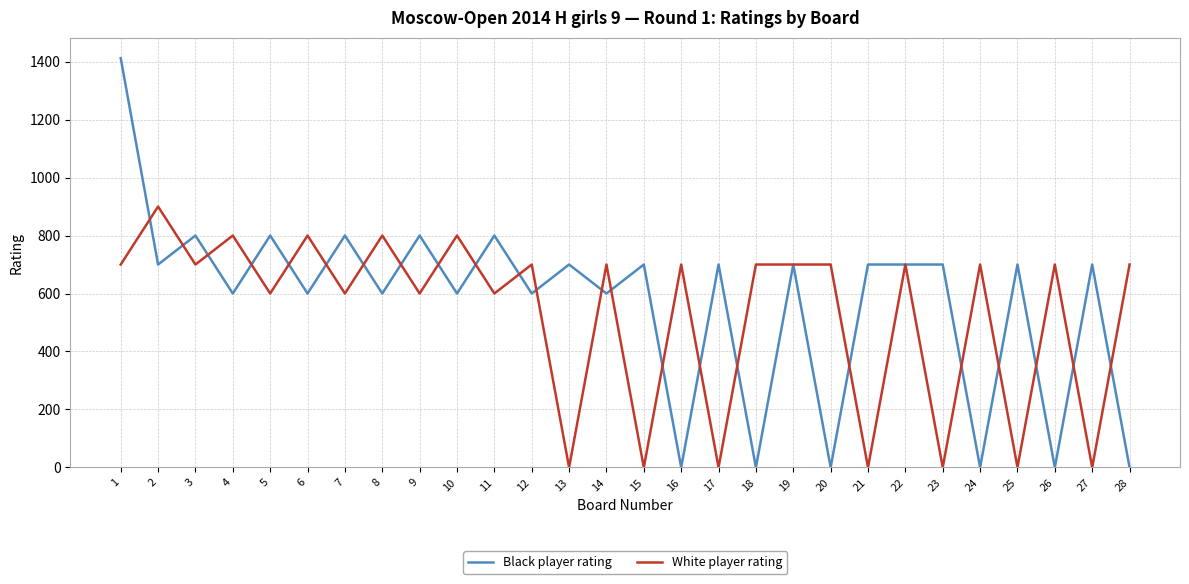

What is the greatest value displayed?

1412